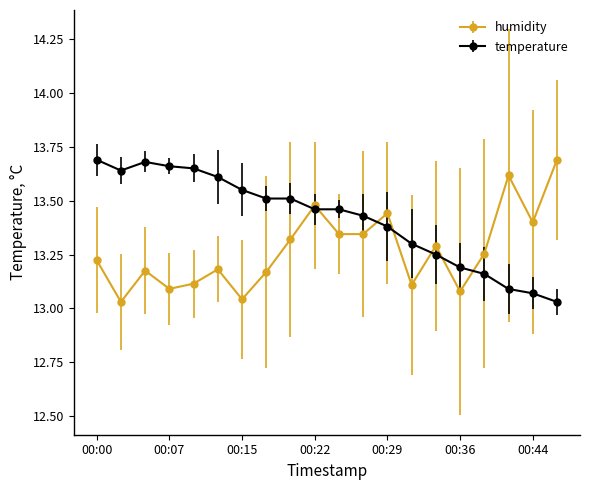

Which series has the largest total across all categories?

temperature